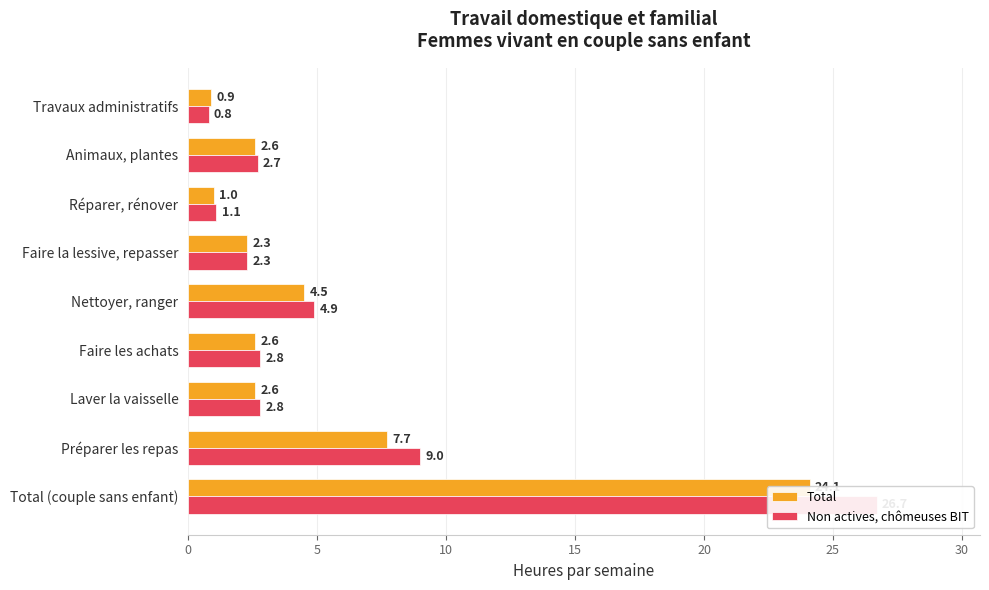

Which series has the widest spread of values?

Non actives, chômeuses BIT